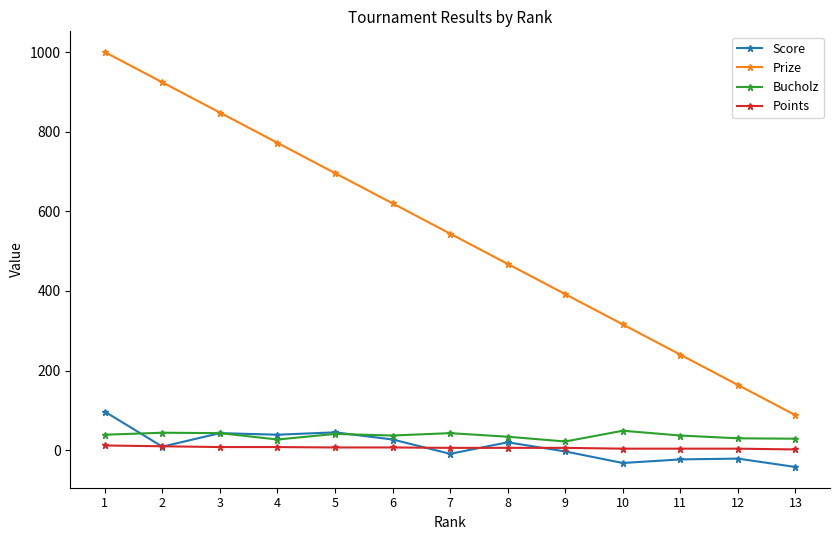

At which category does the chart reach its minimum across all series?

13